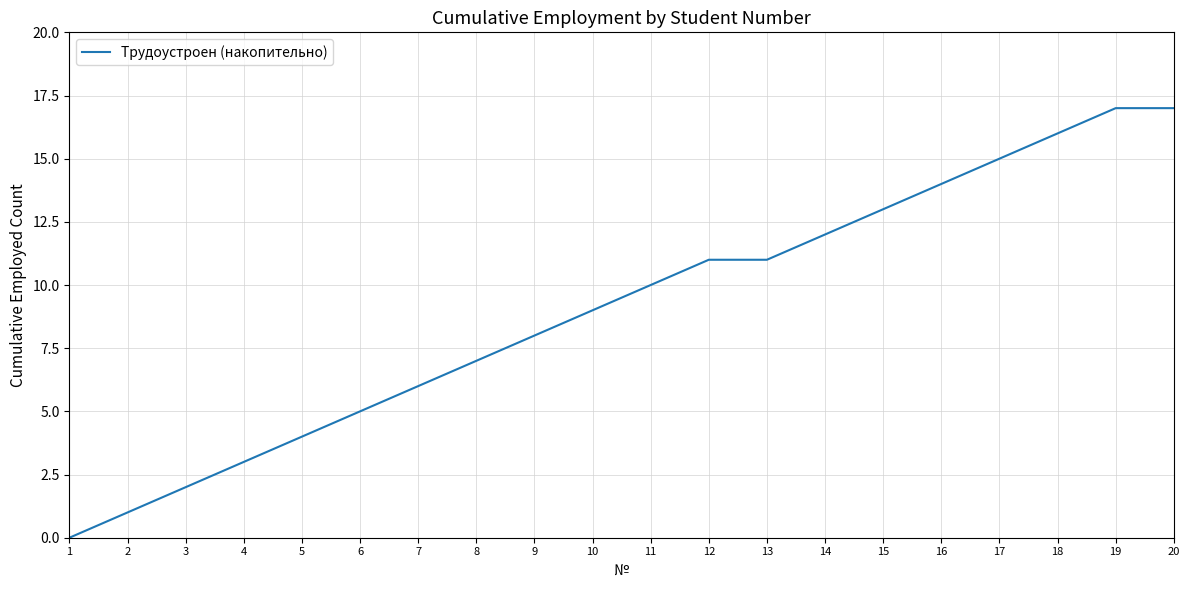

Is this an area chart (filled region under the line)?

No